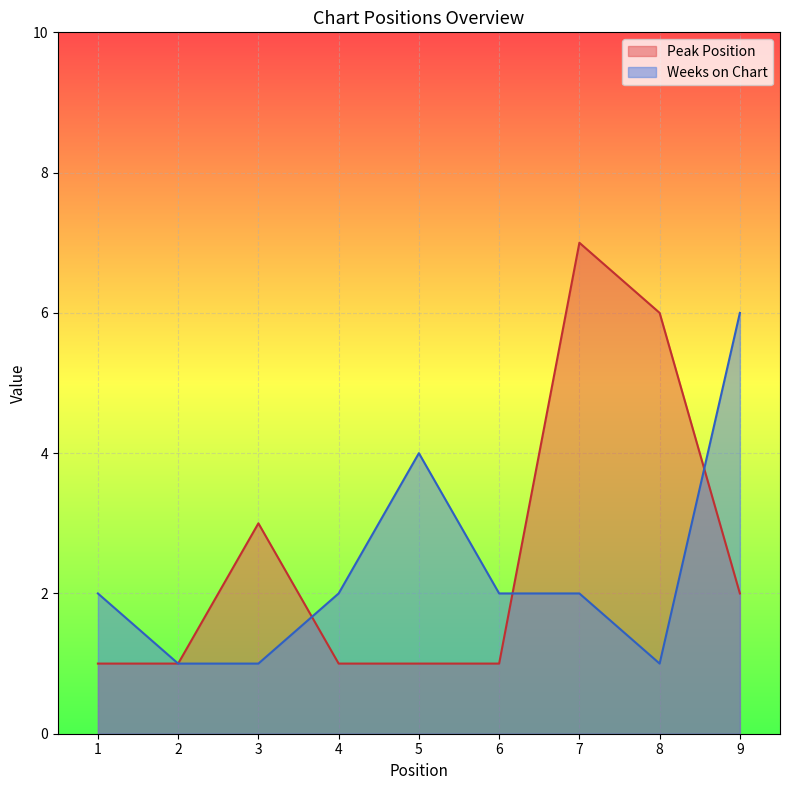

What is the value of the Peak Position point at the 4th from the left?

1